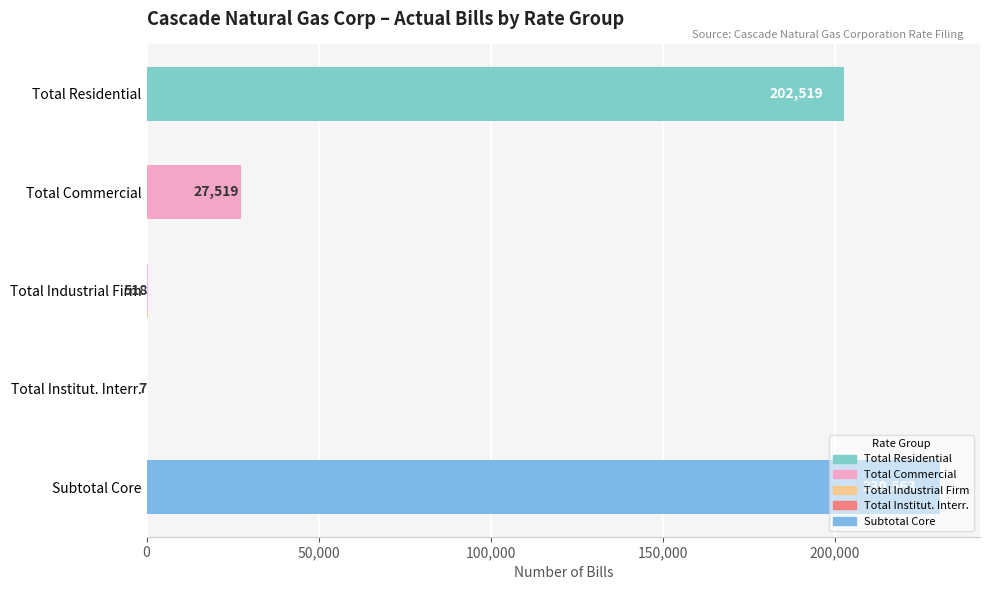

What is the approximate value at Total Commercial?

27519